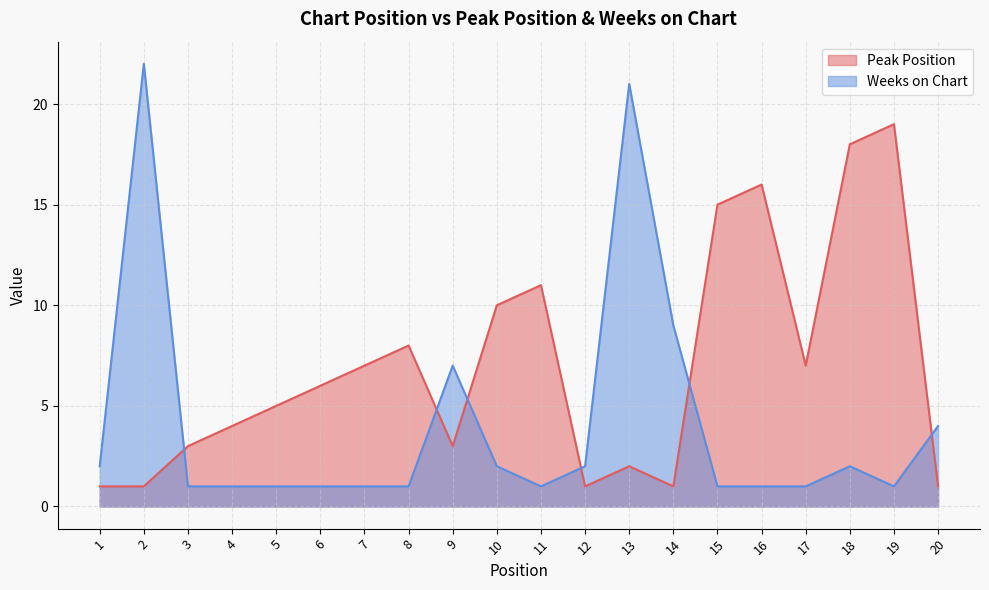

The value of Peak Position at 5 is 5. True or false?

True